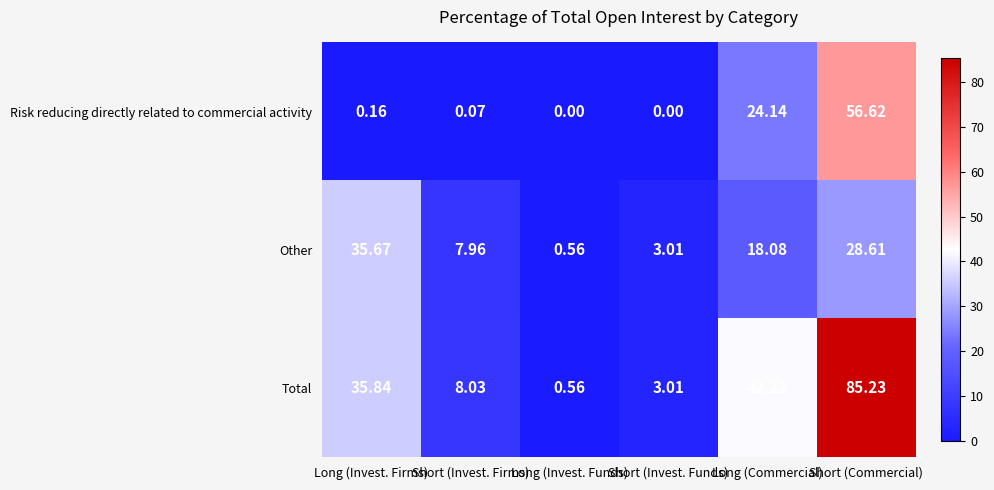

Which category has the highest value in the Total series?

Short (Commercial)